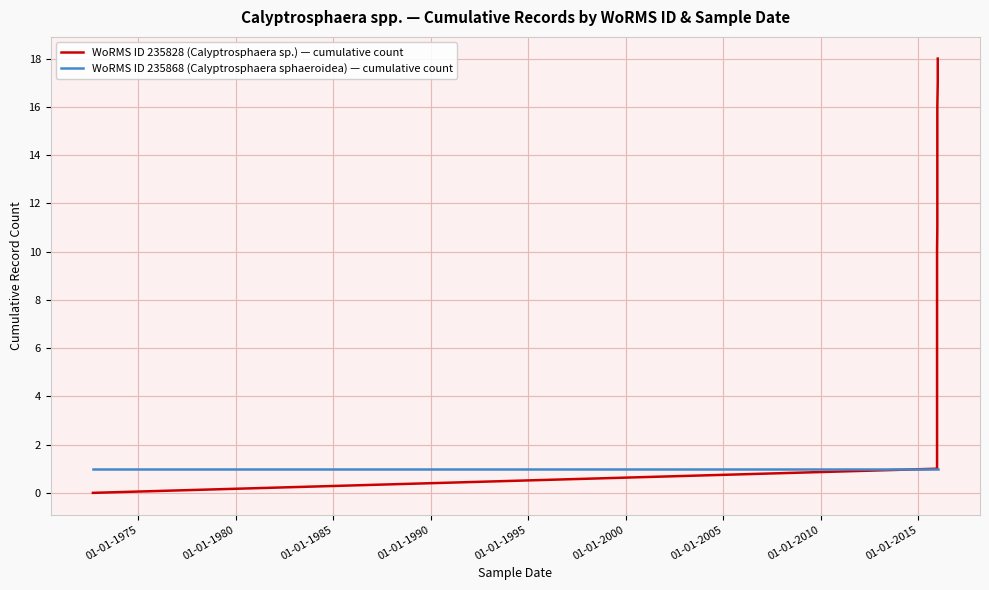

True or false: WoRMS ID 235868 (Calyptrosphaera sphaeroidea) — cumulative count has more than 2 interior local peaks.

False